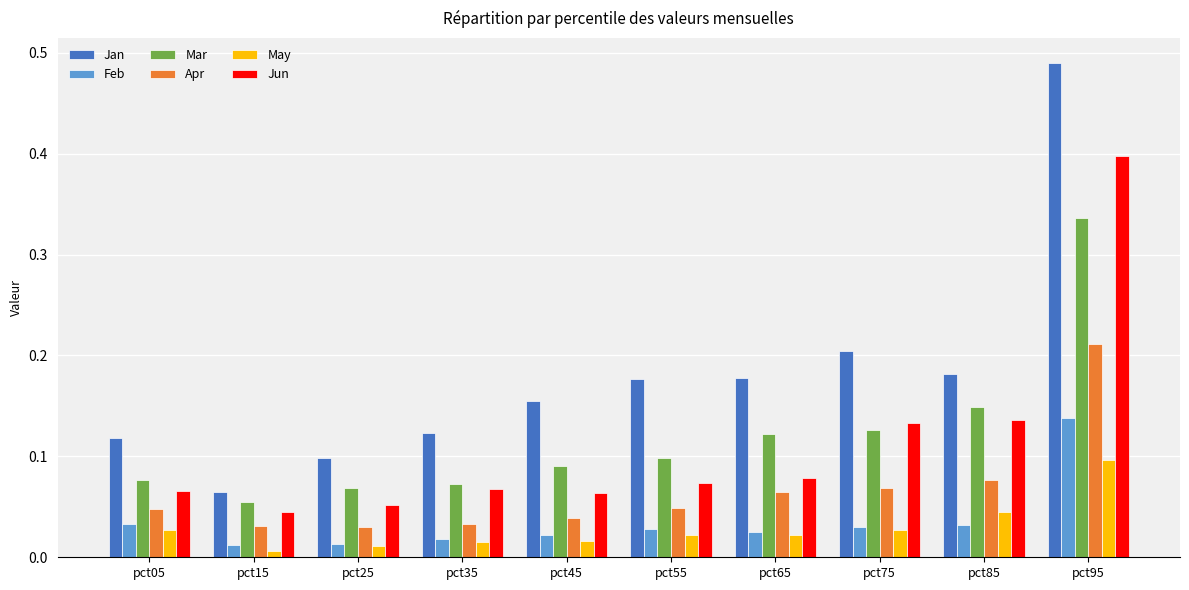

How many Jun values are between 0 and 1?

10